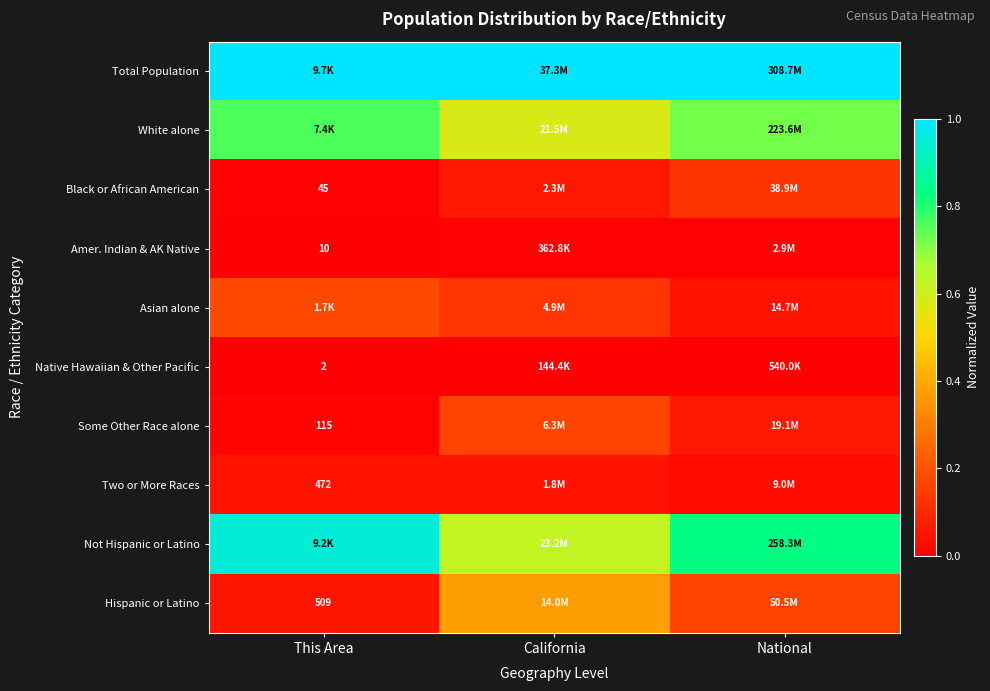

True or false: Amer. Indian & AK Native has a value of 0.0 at This Area.

False